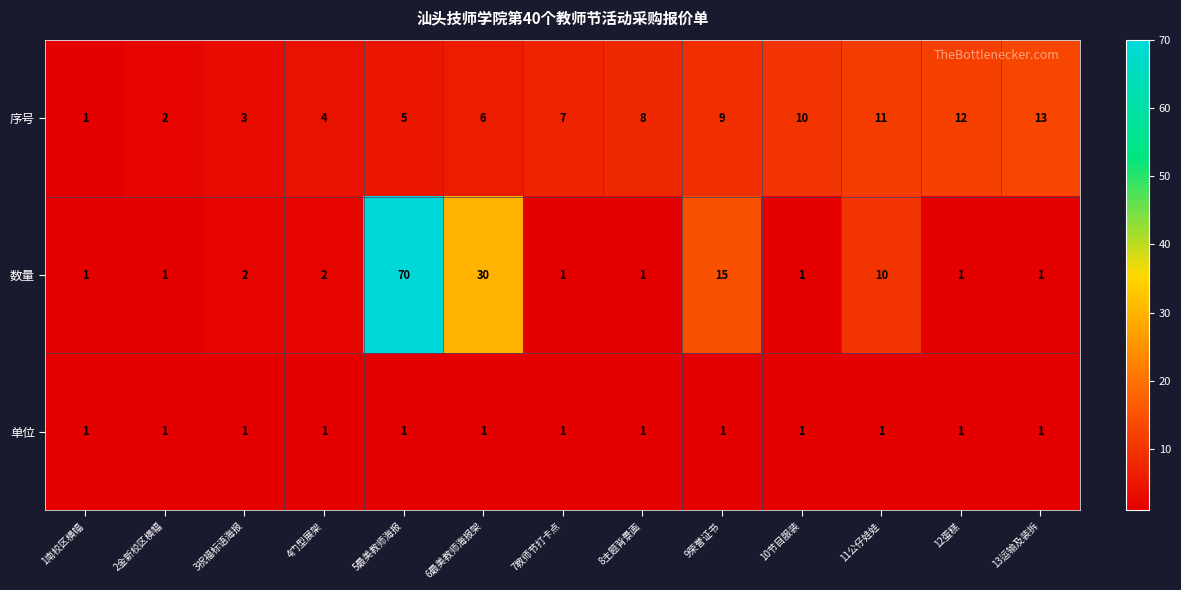

List the series in order of their overall mean, highest first.

数量, 序号, 单位